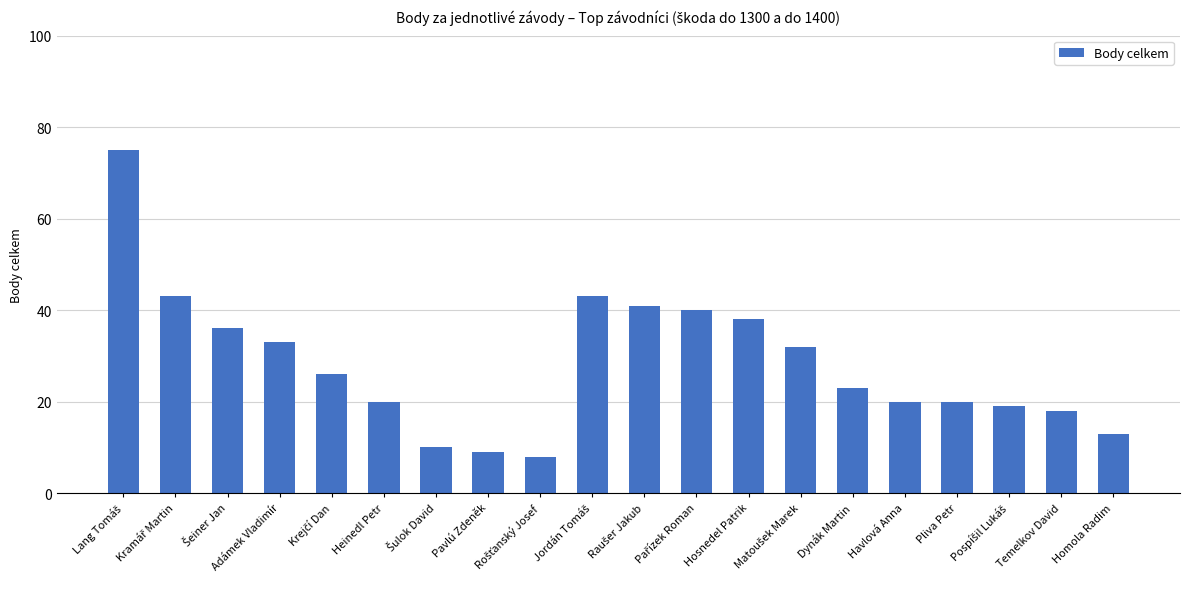

What is the ratio of the value at Pliva Petr to the value at Temelkov David?

1.1